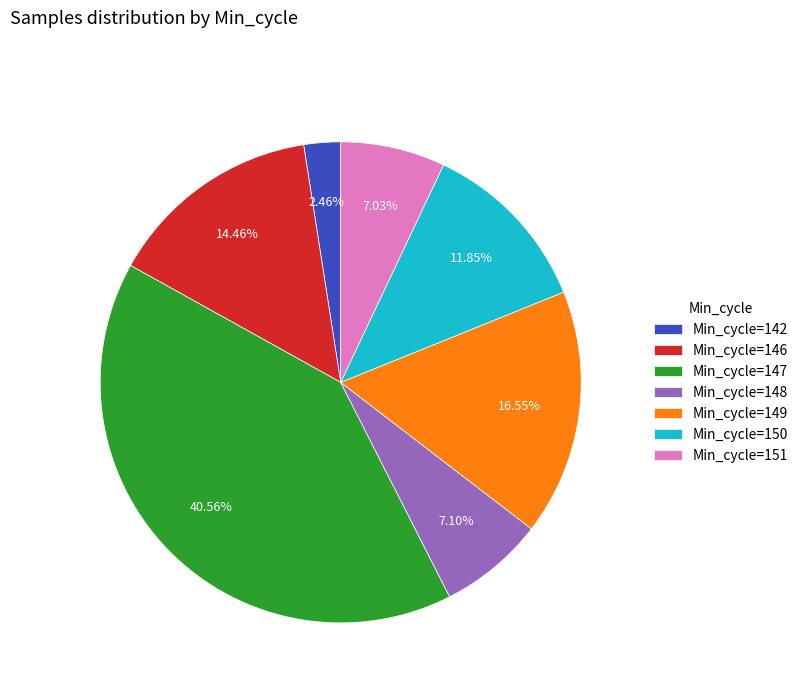

Between Min_cycle=147 and Min_cycle=146, which is larger?

Min_cycle=147